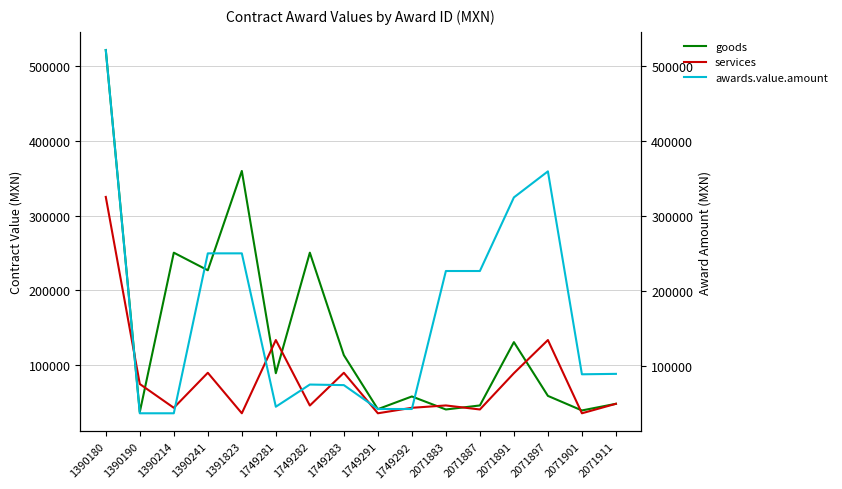

Is it true that goods equals 130892.5 at 2071891?

True